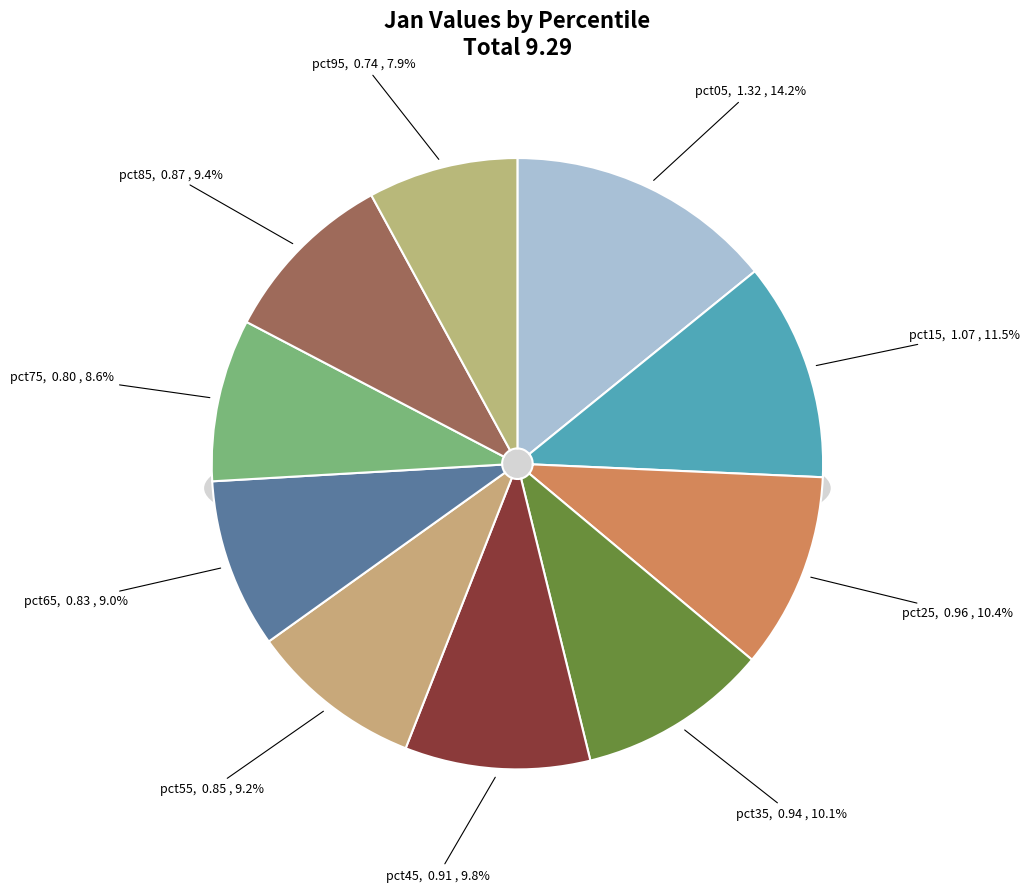

Which slice is the smallest?

pct95